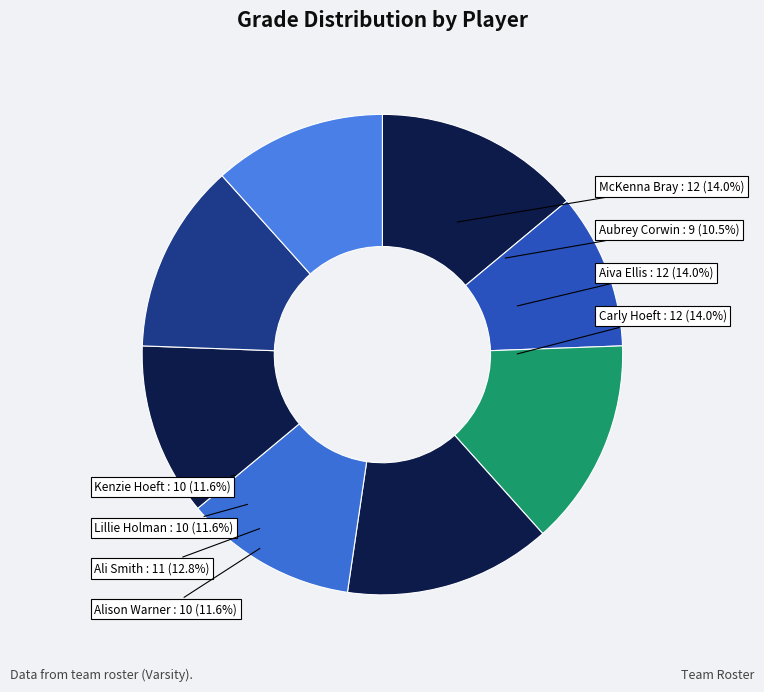

Combined, do Carly Hoeft and Aiva Ellis account for over 50%?

No